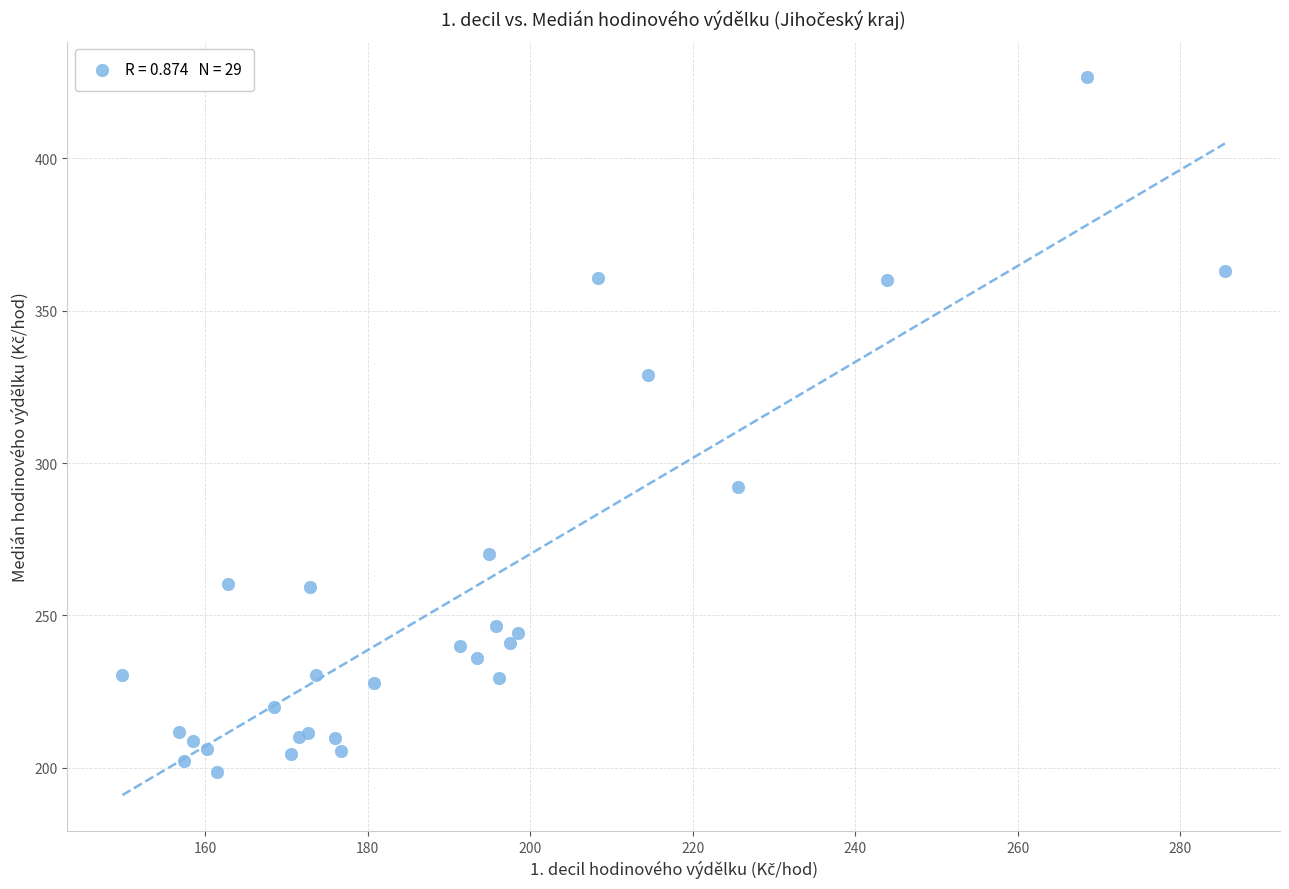

What Y value in the scatter plot is closest to 312?

329.0